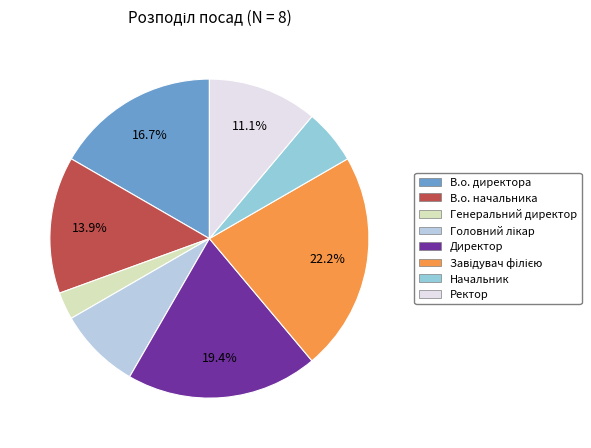

Does any single category account for the majority?

No